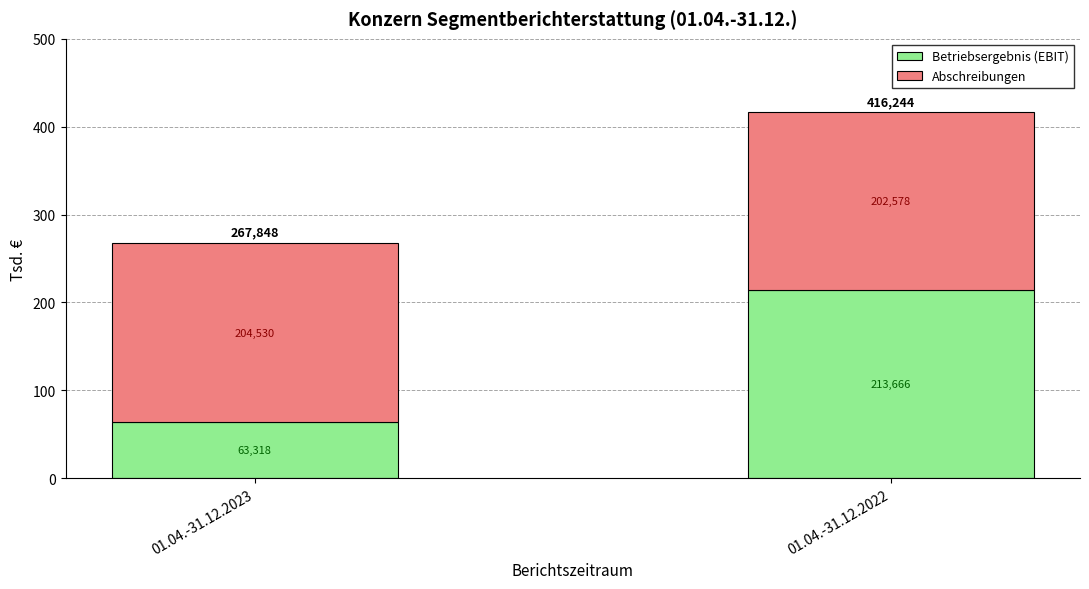

What are all the series names shown in the legend?

Betriebsergebnis (EBIT), Abschreibungen